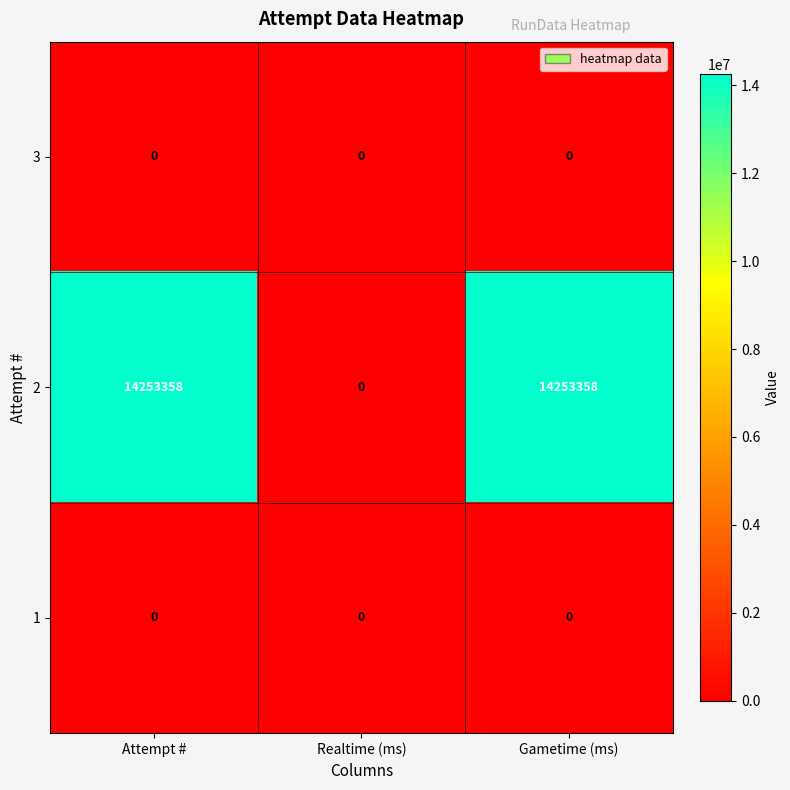

How many data points does each series have?

3